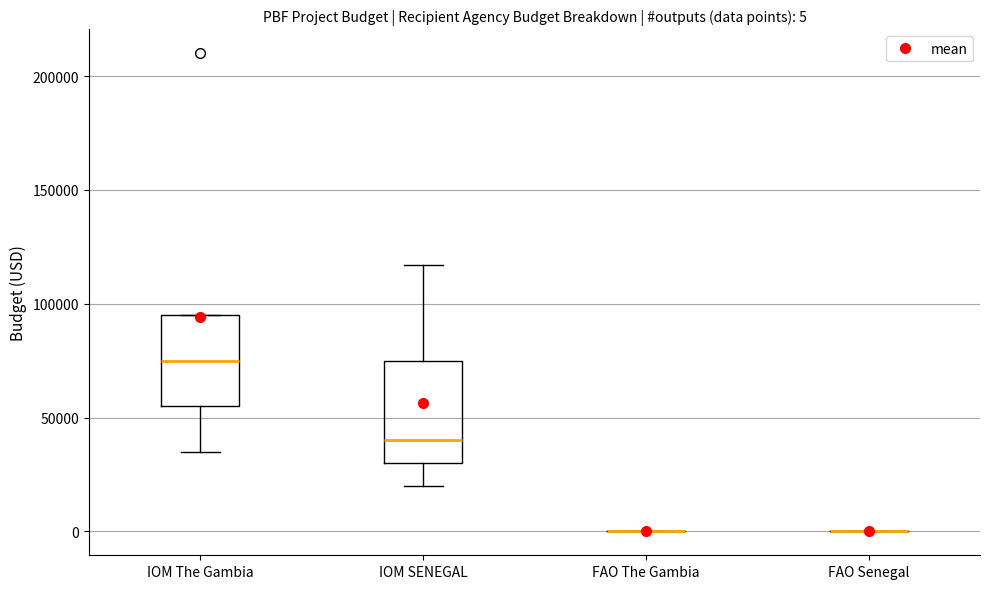

Which box is the tallest, from its lower edge to its upper edge?

IOM SENEGAL